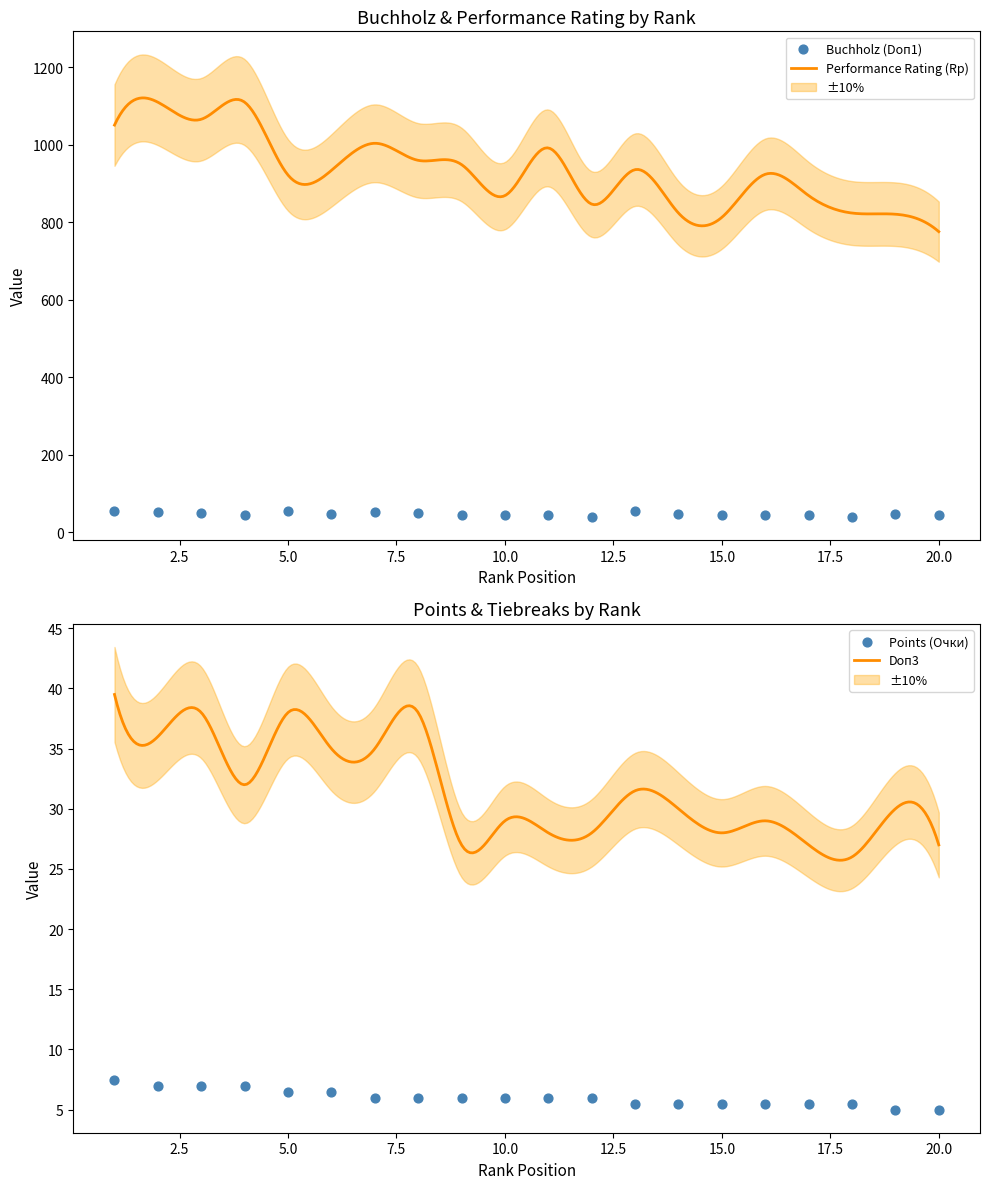

Which series has the largest total across all categories?

Rp (Performance Rating)